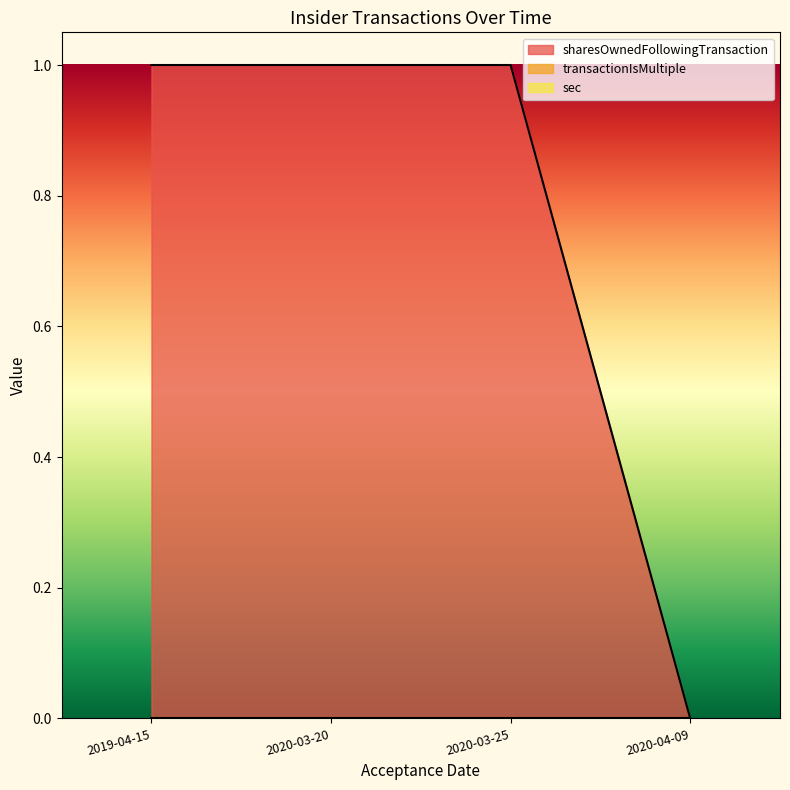

Does the chart have visible grid lines?

No